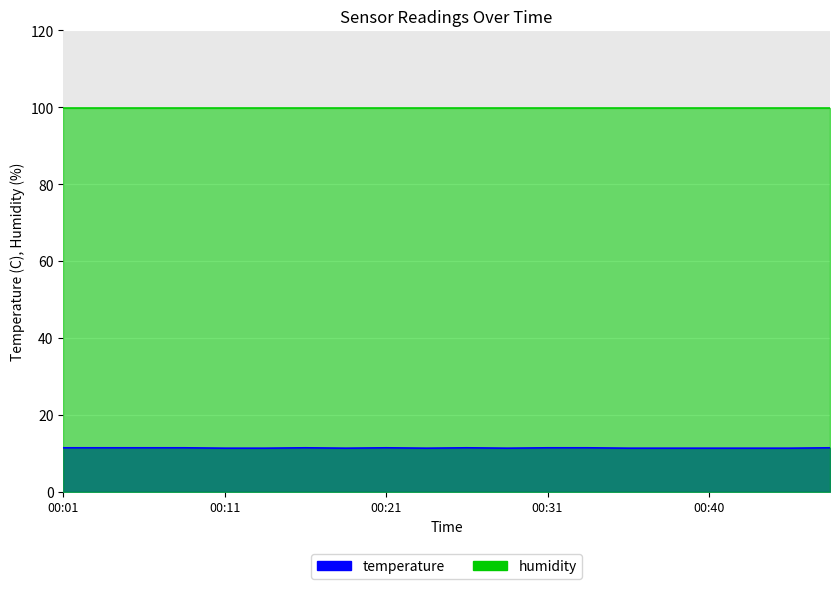

True or false: the data shows 15.0 at 00:01.

False